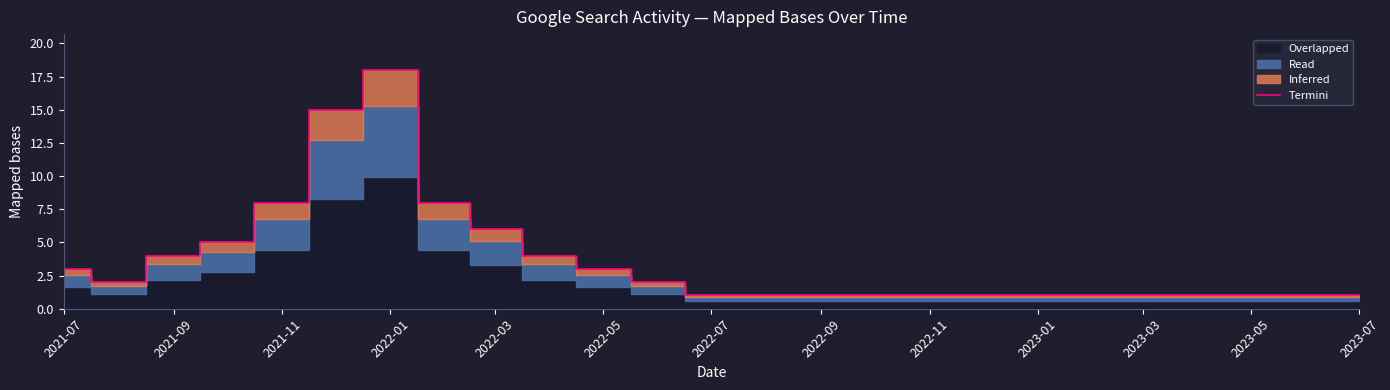

What is the value of the 8th point from the left?

8